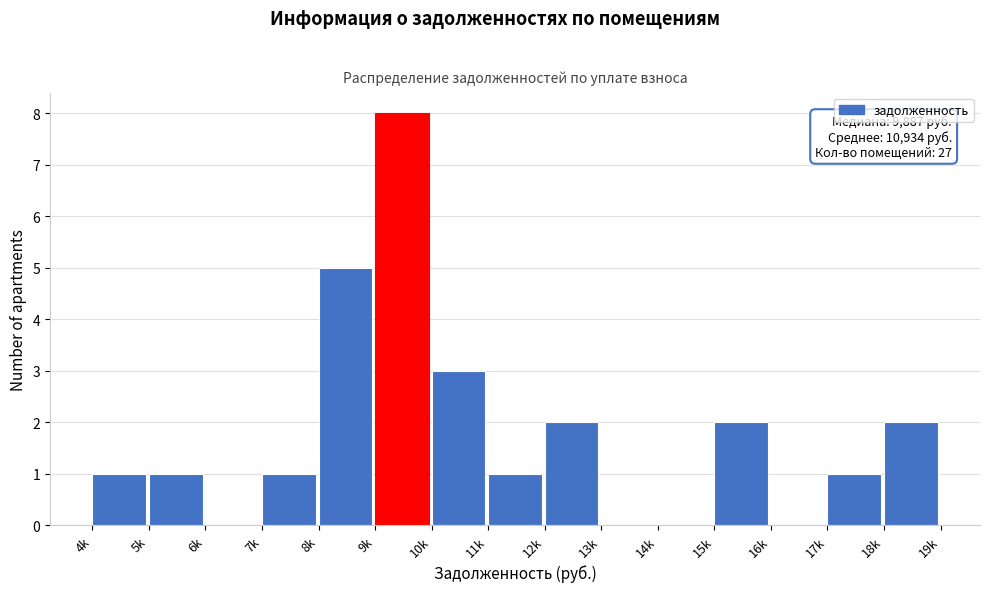

Reading left to right, what are all the values shown in this chart?

4k=1	5k=1	6k=0	7k=1	8k=5	9k=8	10k=3	11k=1	12k=2	13k=0	14k=0	15k=2	16k=0	17k=1	18k=2